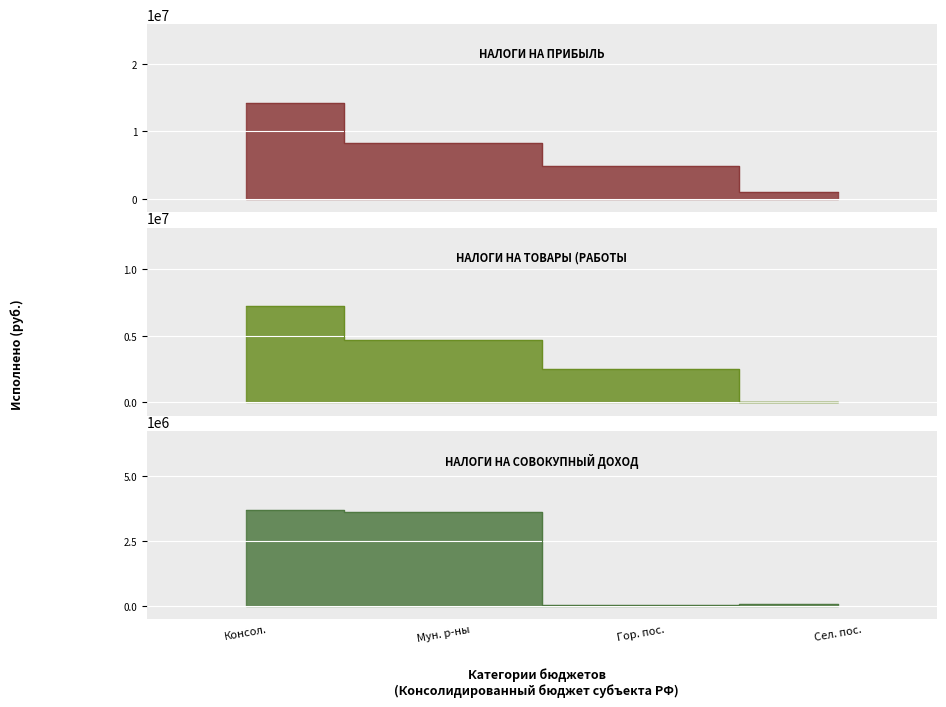

Read the НАЛОГИ НА ПРИБЫЛЬ, ДОХОДЫ value at Гор. пос..

4922443.8